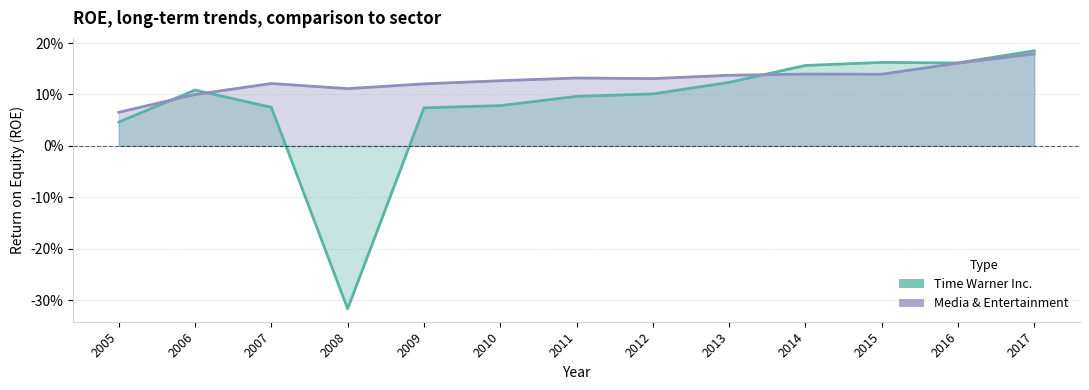

Is the value of Time Warner Inc. at 2010 greater than the value of Media & Entertainment at 2013?

No